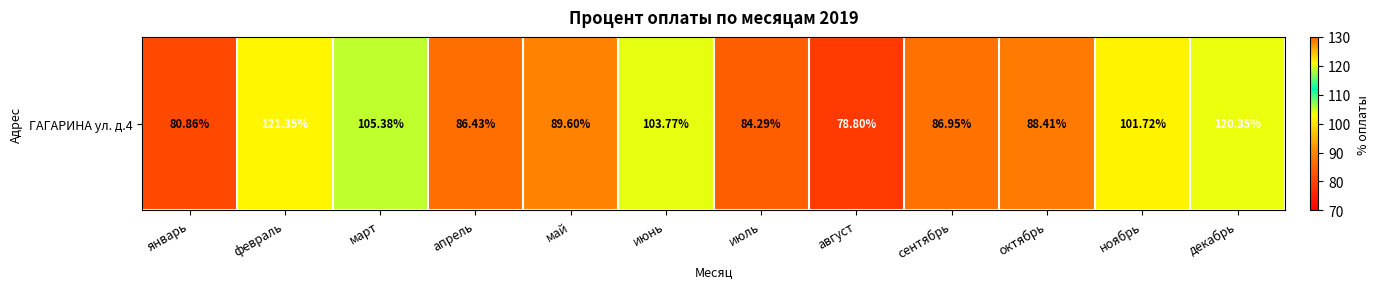

What is the greatest value displayed?

121.3